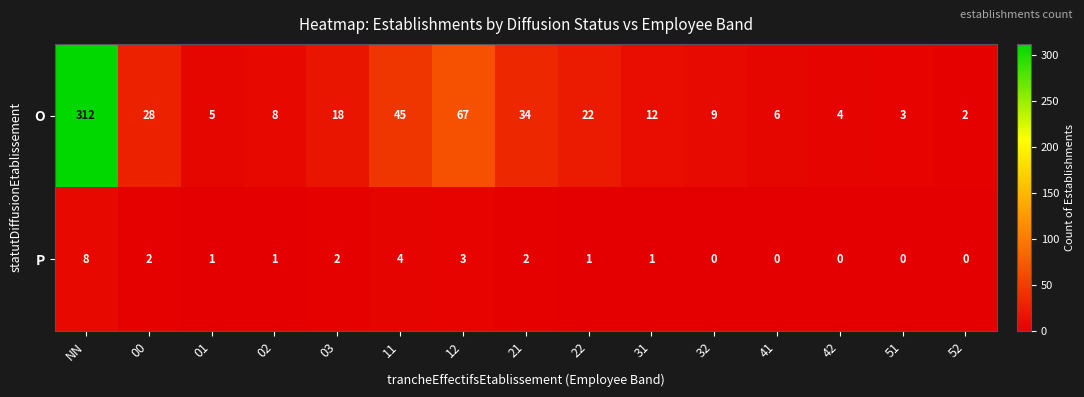

Read the P value at 11.

4